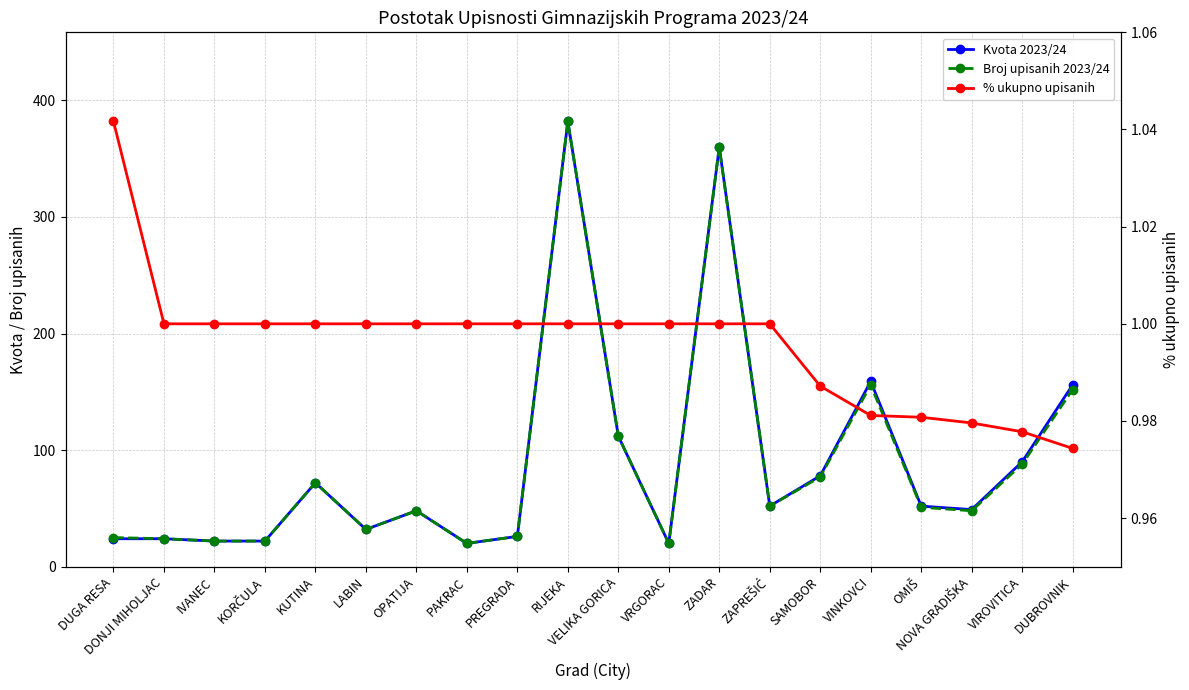

Is it true that Kvota 2023/24 equals 159.0 at RIJEKA?

False